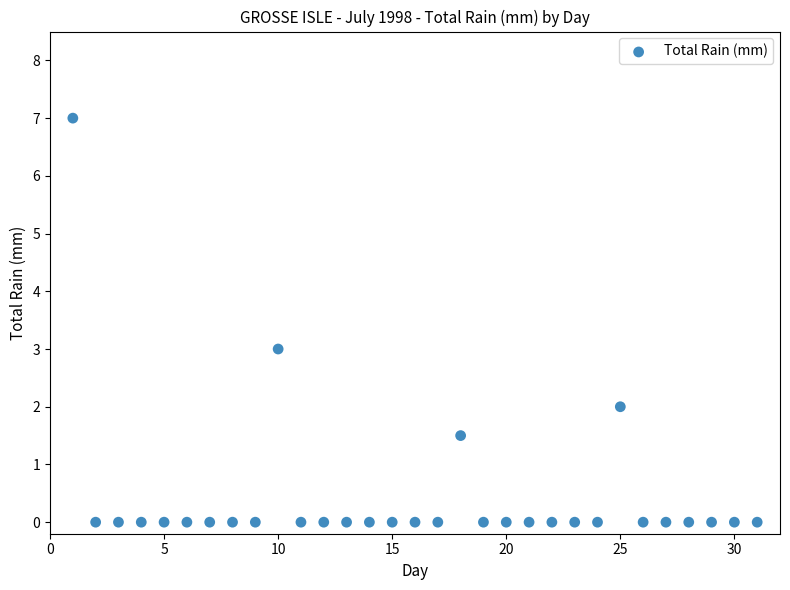

What is the range of Y values (max minus min)?

7.0